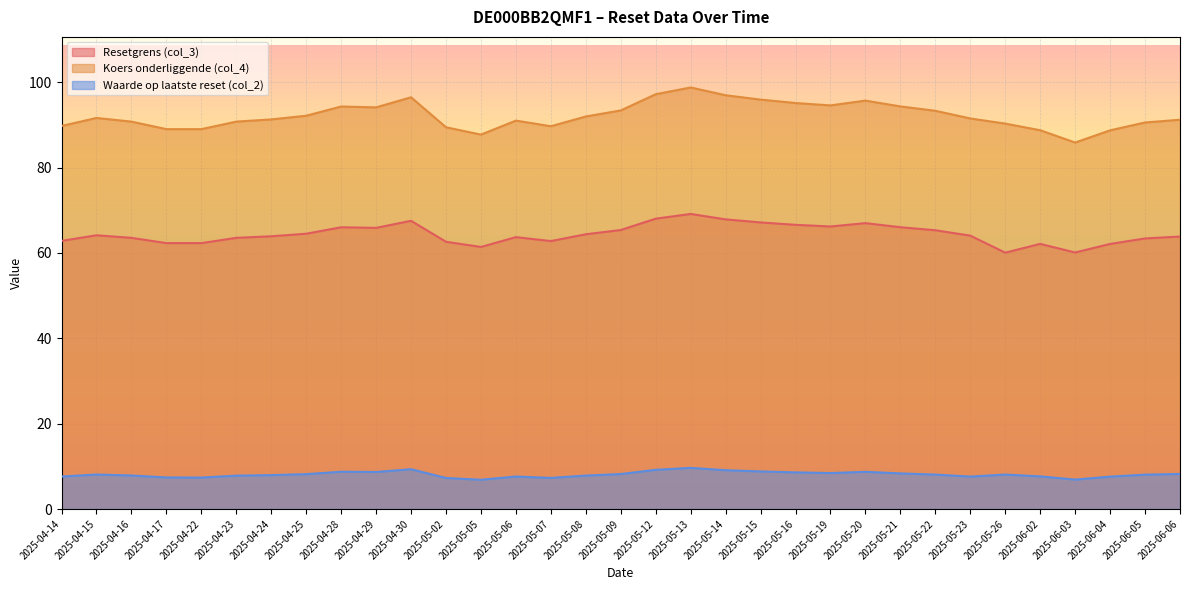

Which category has the lowest value in the Koers onderliggende (col_4) series?

2025-06-03